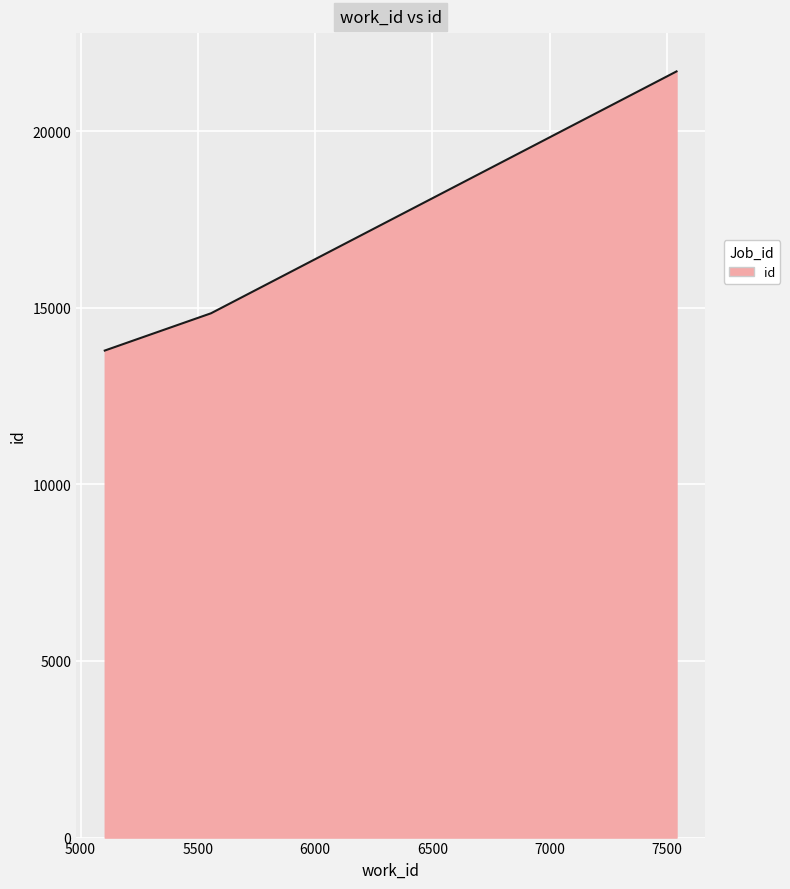

Reading left to right, extract all data points from this chart.

13787	14081	14842	21689